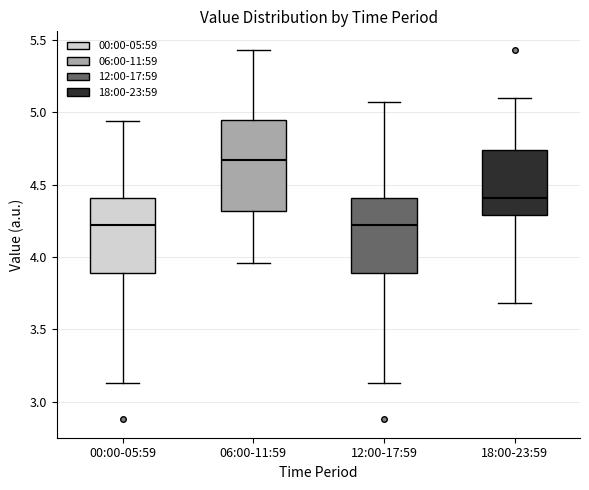

Reading left to right, transcribe this box plot: for each box, give where its median line is, the range the box spans, and where its two whiskers end, as read against the y-axis. The values are not printed on the chart, so give them approximately, as read against the axis.

00:00-05:59: median 4.20, box 3.90 to 4.40, whiskers 3.15 to 4.95
06:00-11:59: median 4.65, box 4.30 to 4.95, whiskers 3.95 to 5.45
12:00-17:59: median 4.20, box 3.90 to 4.40, whiskers 3.15 to 5.05
18:00-23:59: median 4.40, box 4.30 to 4.75, whiskers 3.70 to 5.10